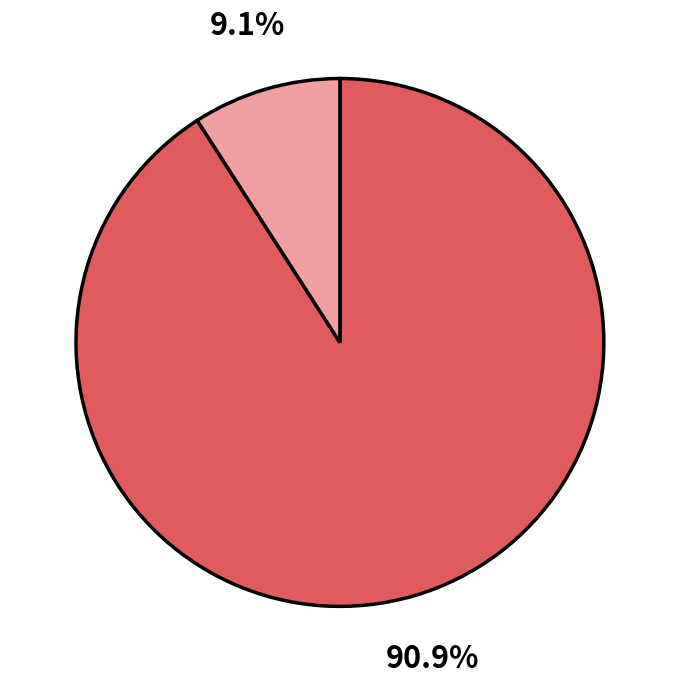

Does any single category account for the majority?

Yes